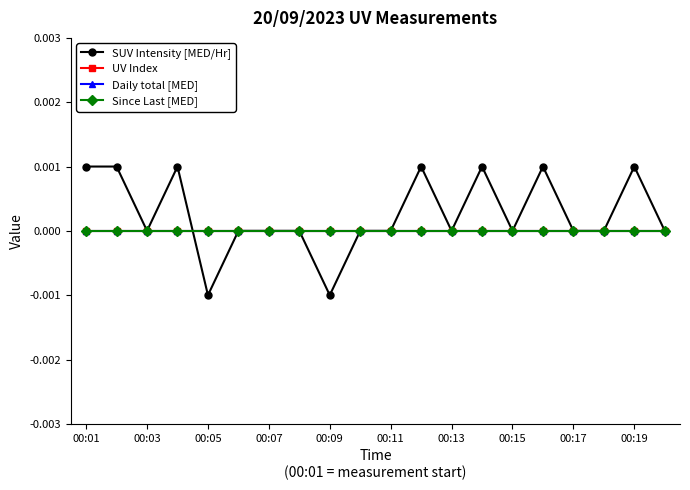

Is this an area chart (filled region under the line)?

No